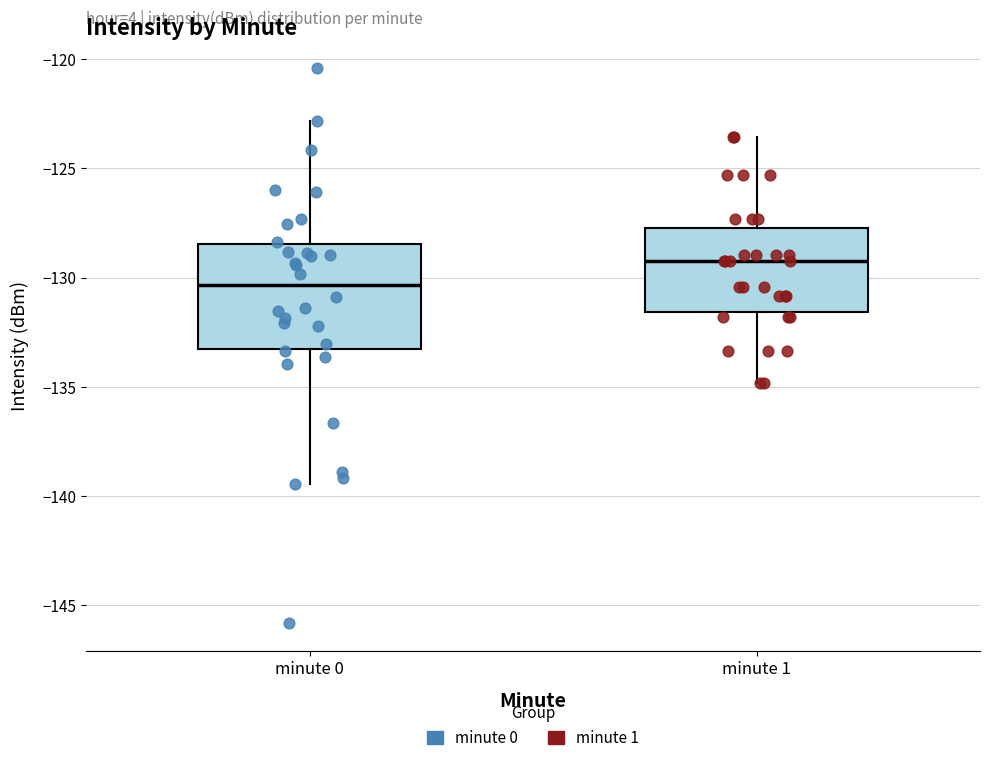

Where does the median line of the box for minute 0 sit on the y-axis? The values are not printed on the chart, so give them approximately, as read against the axis.

-130.5